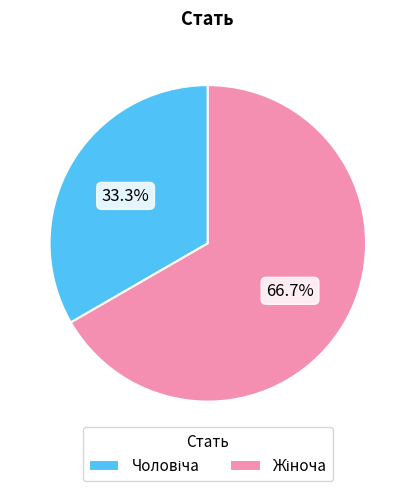

Is there a majority slice in this chart?

Yes